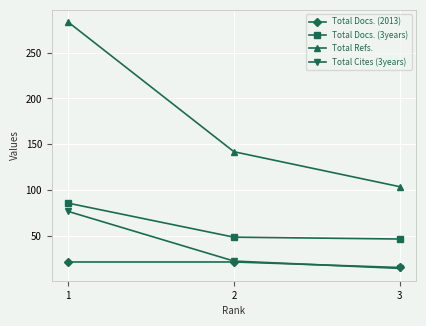

Which series has the largest range (max minus min)?

Total Refs.